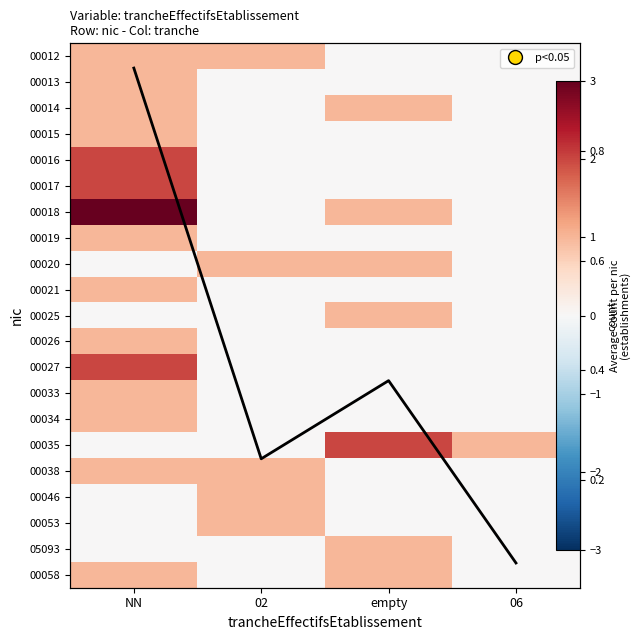

Rank the series by their maximum value, from lowest to highest.

00012, 00013, 00014, 00015, 00019, 00020, 00021, 00025, 00026, 00033, 00034, 00038, 00046, 00053, 05093, 00058, 00016, 00017, 00027, 00035, 00018